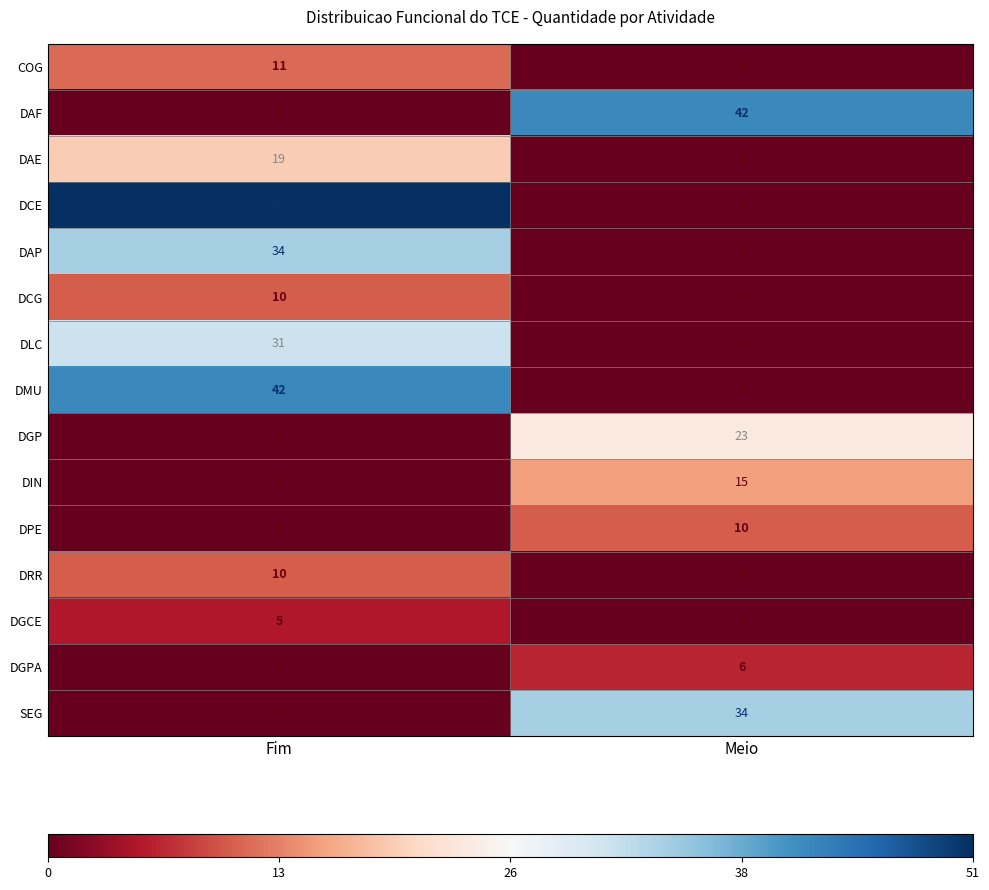

What is the difference between the COG values at Fim and Meio?

11